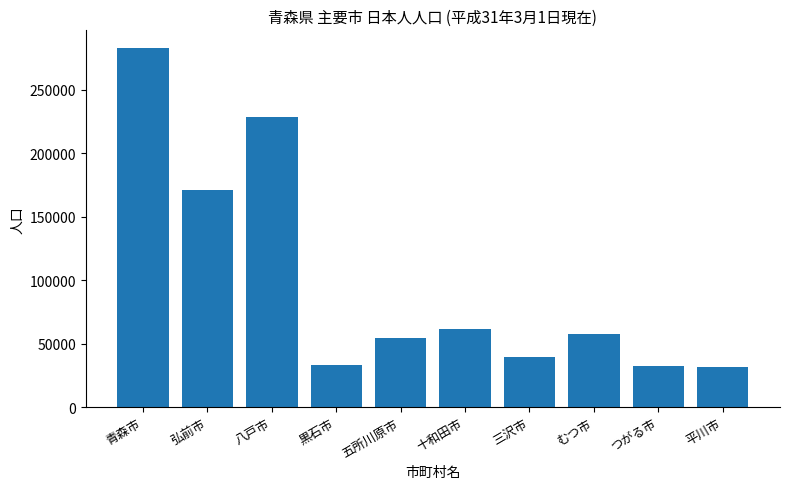

The value at 八戸市 is 380395. True or false?

False